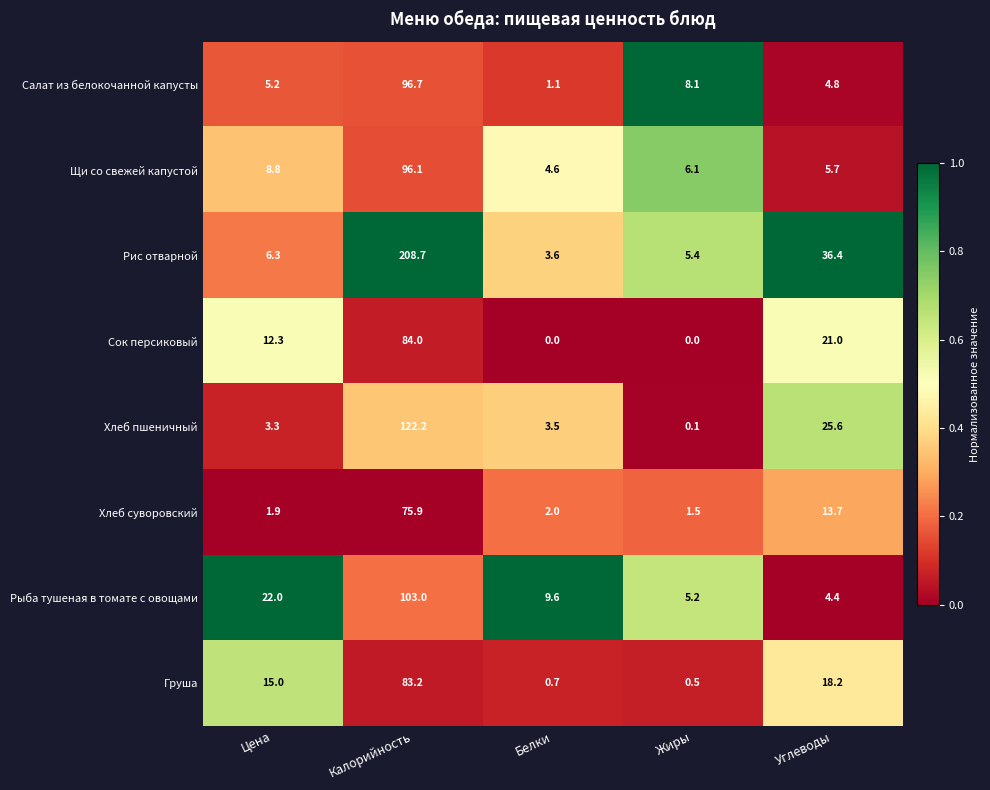

What value does the Рыба тушеная в томате с овощами series have at Углеводы?

4.4